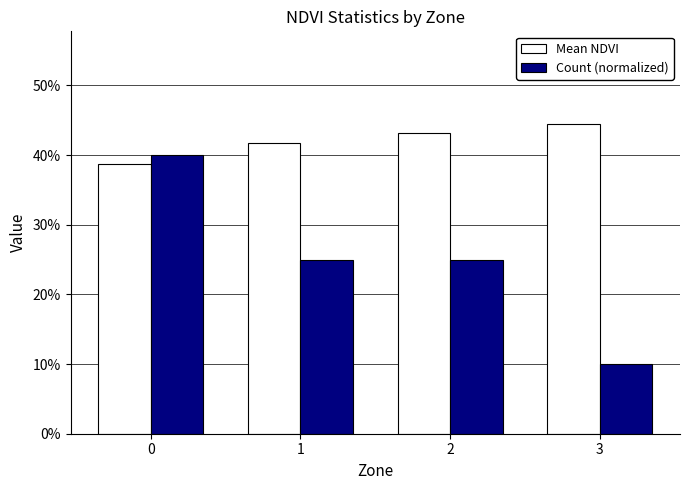

Does the chart contain any negative values?

No